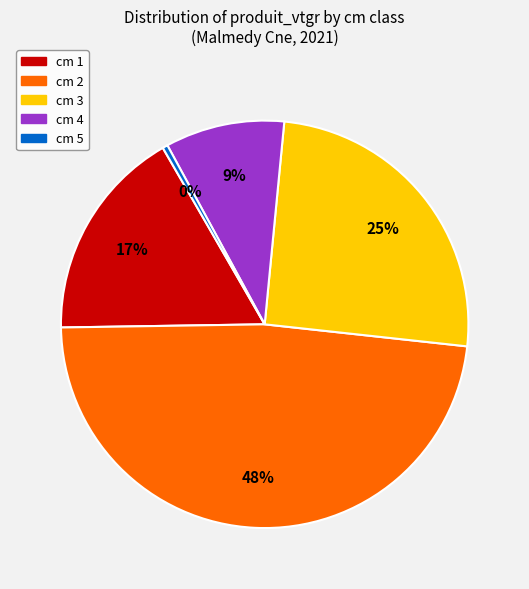

Which slice is the largest?

cm 2